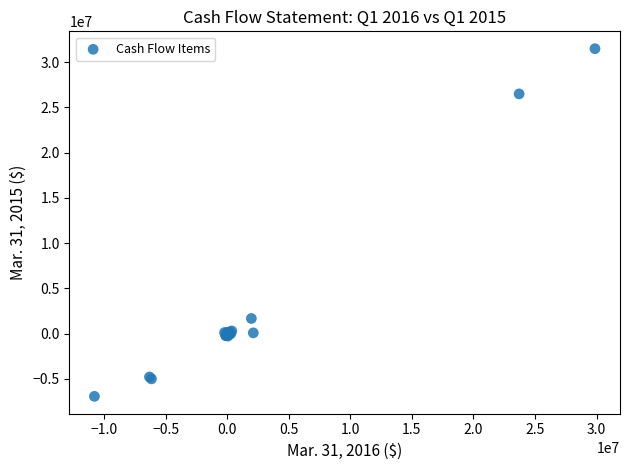

What Y value in the scatter plot is closest to 12284656?

1679221